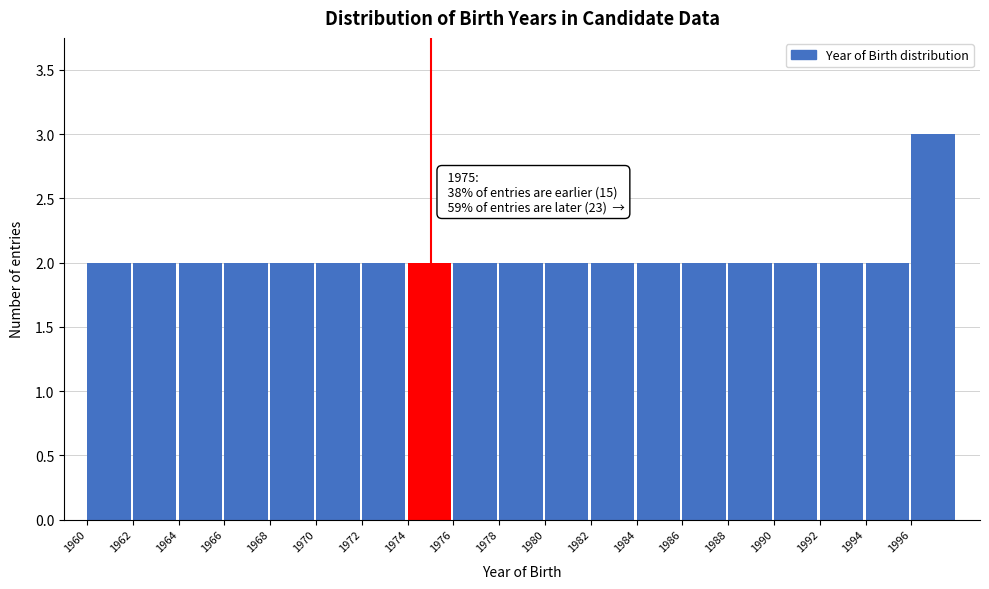

Which range on the x-axis has the tallest bar?

1996 to 1998